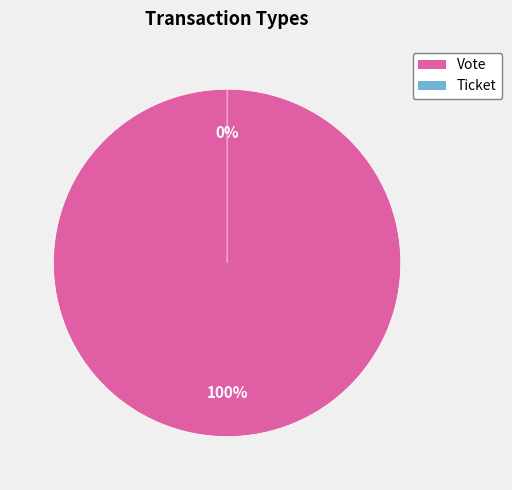

Which slice represents more than half of the pie?

Vote